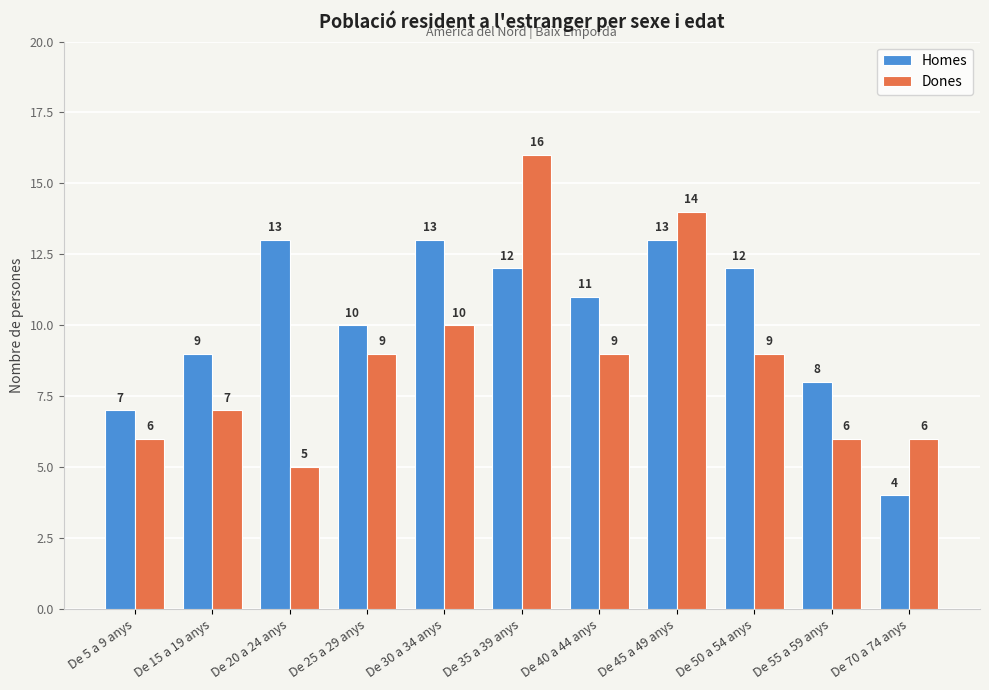

What is the maximum value for Dones?

16